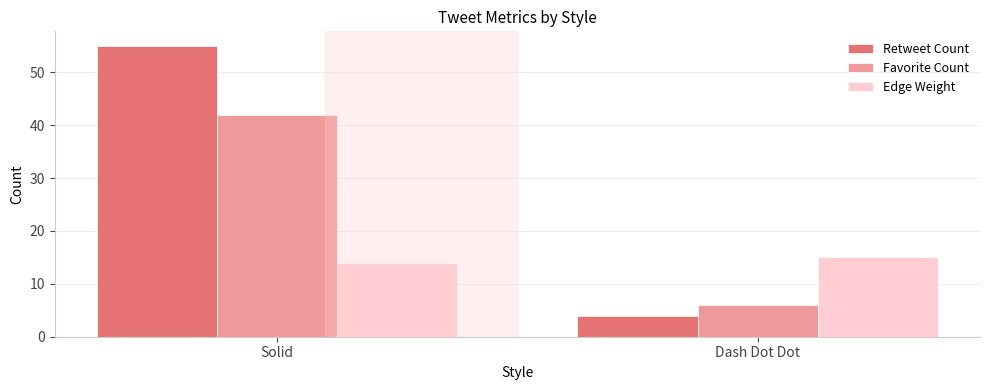

What is the difference between the maximum and minimum values in the Retweet Count series?

51